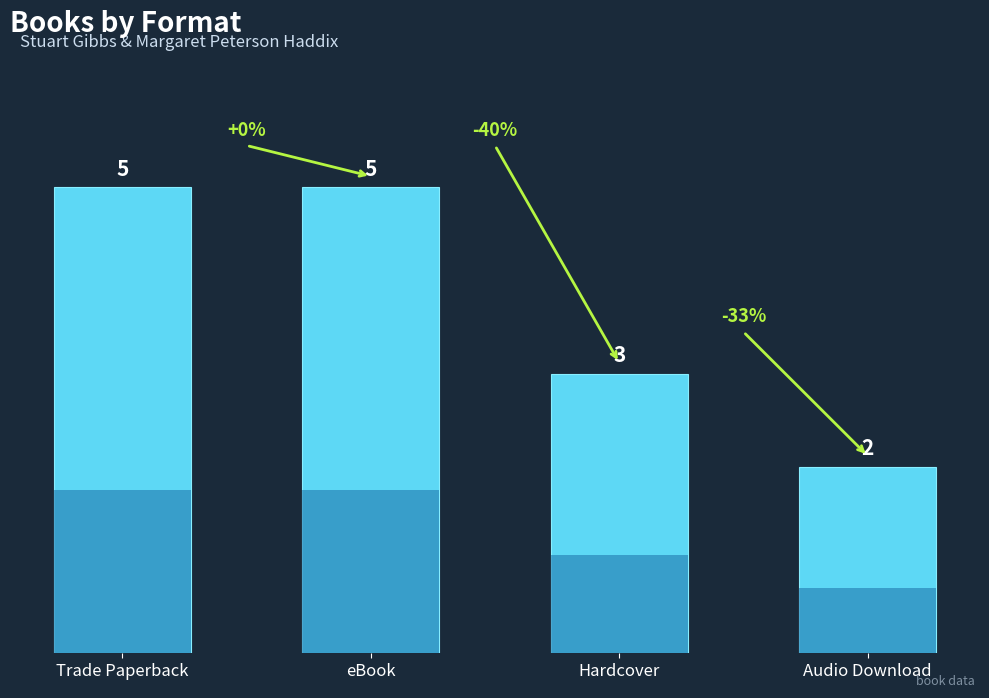

Which category has the lowest value across all series?

Audio Download